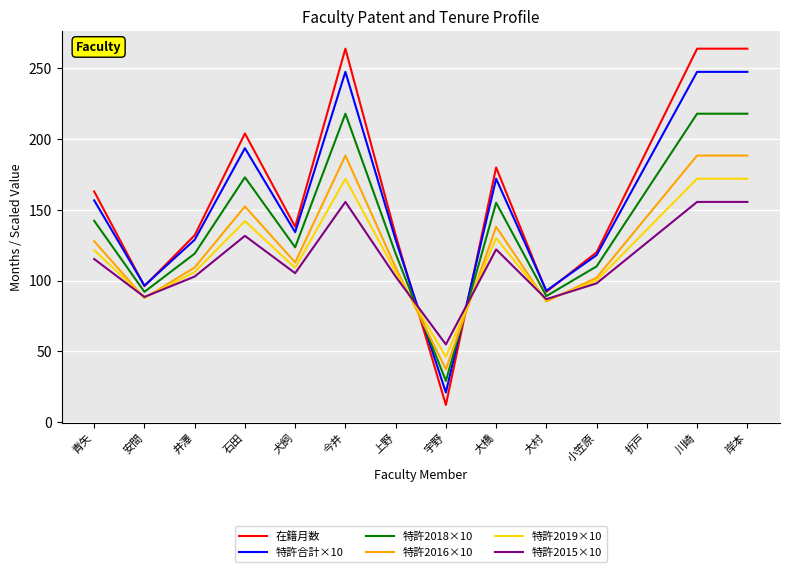

How many intersections are there between 特許合計×10 and 特許2019×10?

2